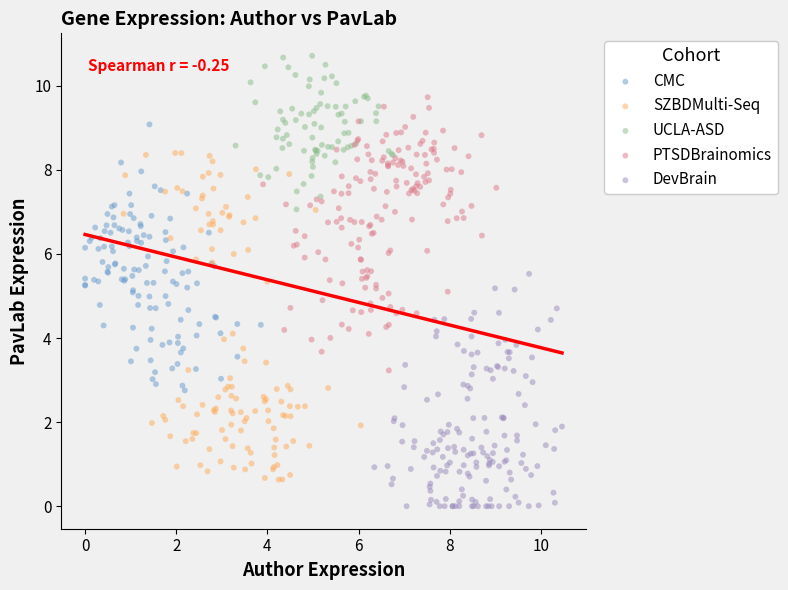

Which series reaches the minimum Y coordinate?

DevBrain